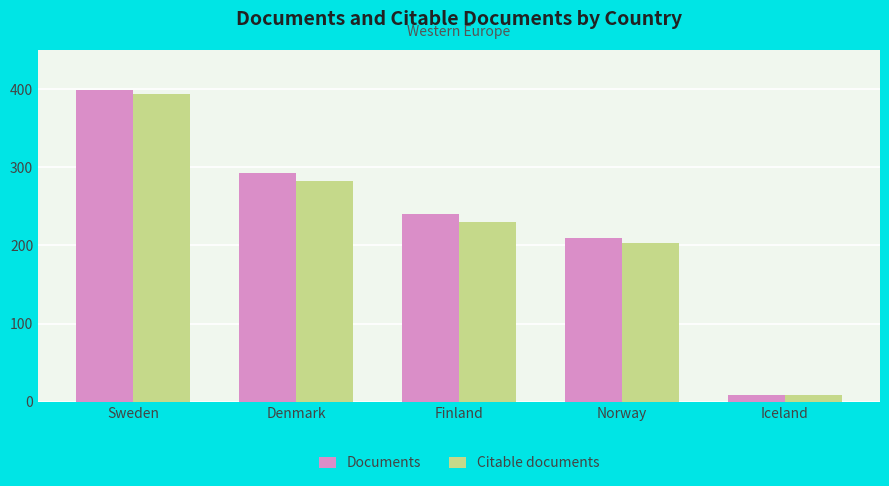

What is the lowest value of the Documents series?

9